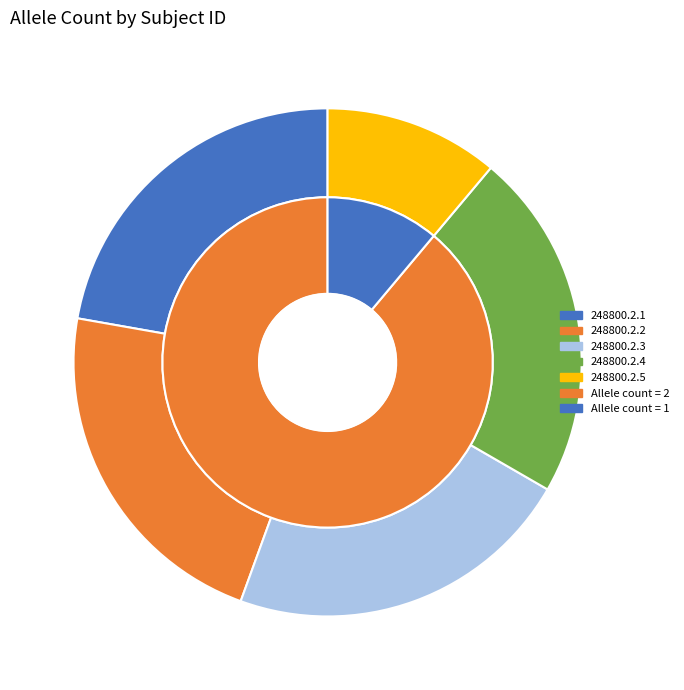

True or false: 248800.2.1 accounts for 22% of the total.

True